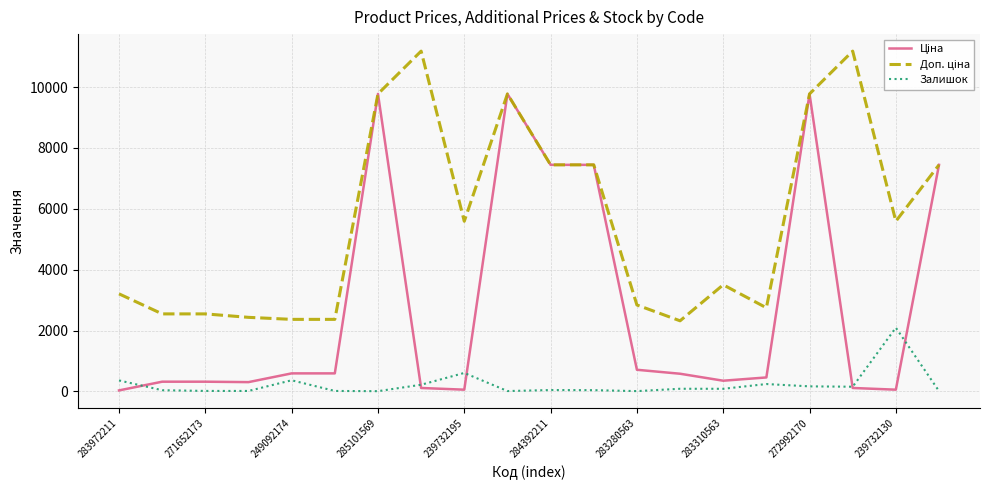

What is the greatest value displayed?

11182.0